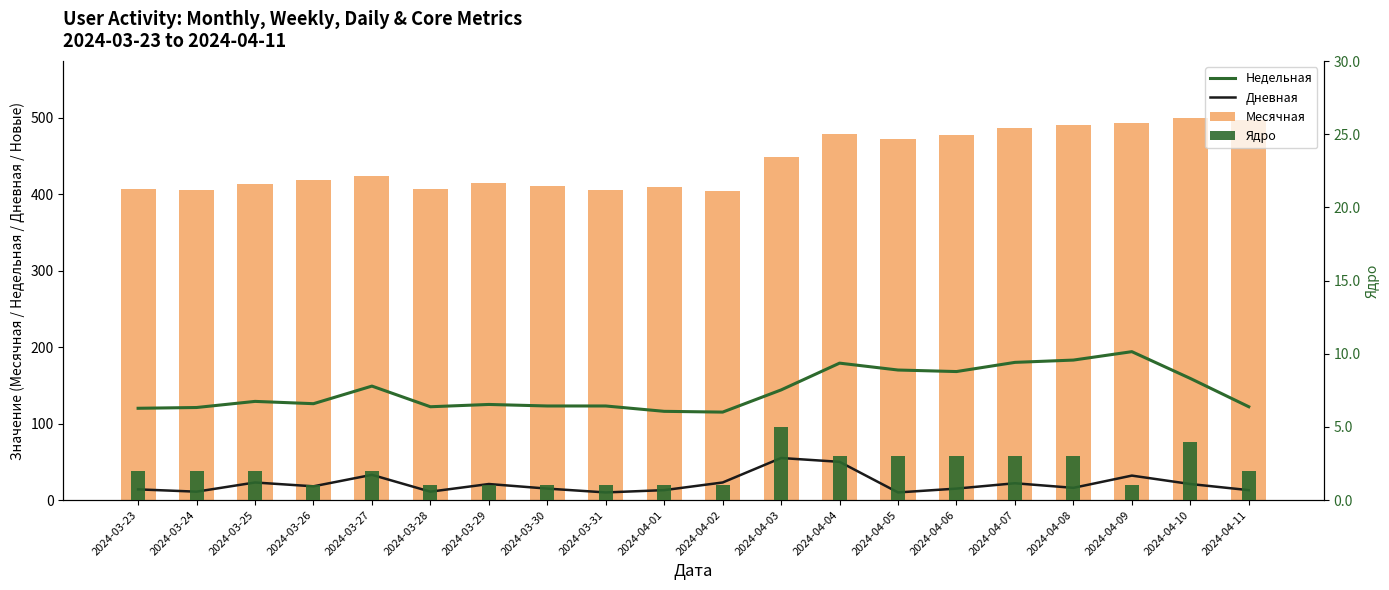

What is the label of the 4th bar from the left?

2024-03-26